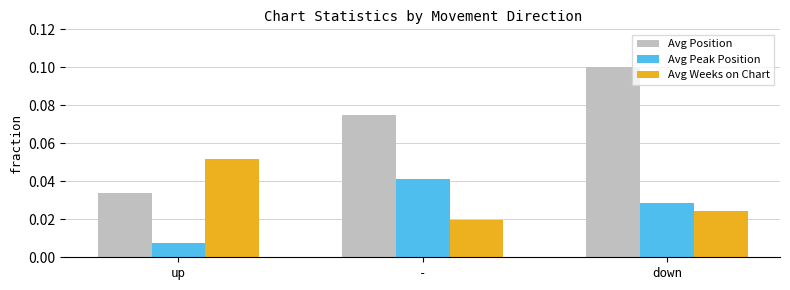

True or false: Avg Position has a value of 0.1 at down.

True